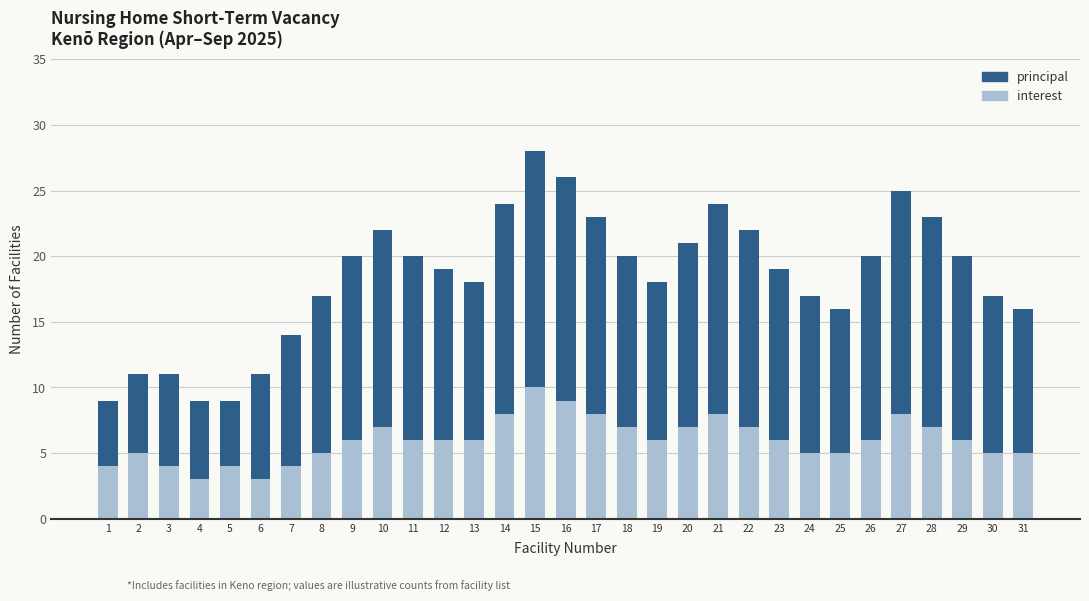

Which category has the highest value in the interest series?

15